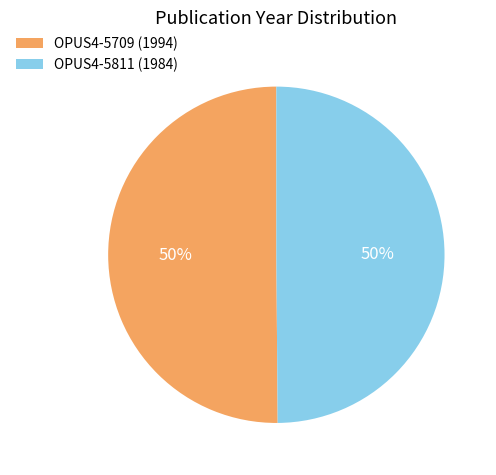

Do OPUS4-5811 (1984) and OPUS4-5709 (1994) together represent more than half of the pie?

Yes